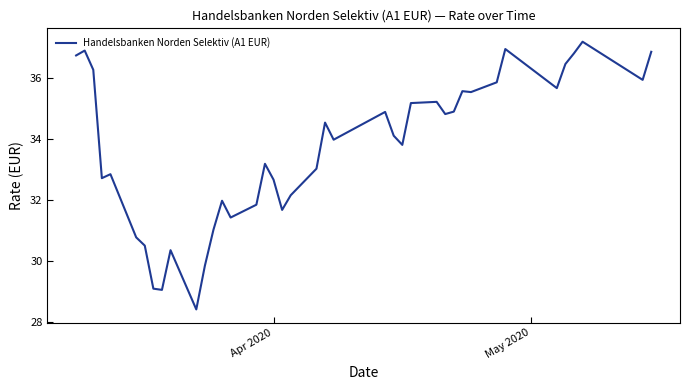

What is the difference between the maximum and minimum values?

8.8